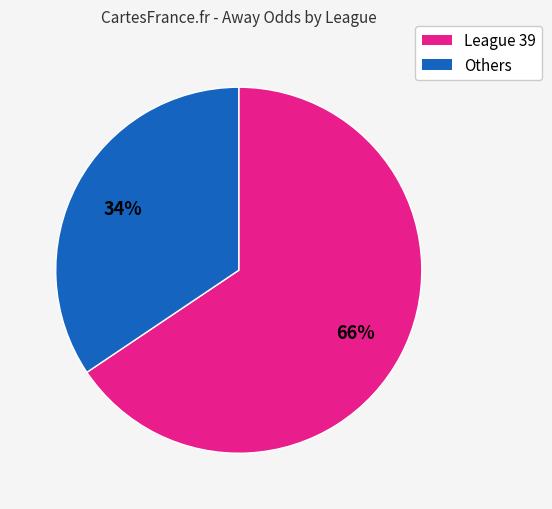

To the nearest percent, what is the average slice percentage?

50%